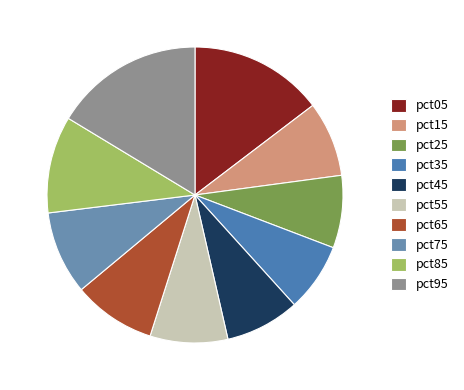

To the nearest percent, what percentage of the pie is pct15?

8%